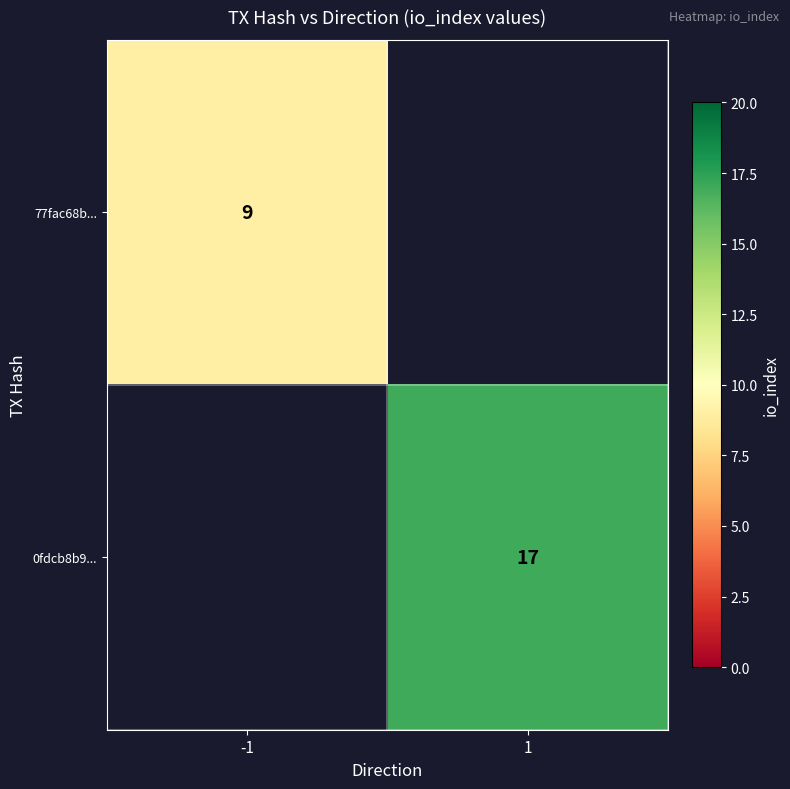

What is the smallest value displayed?

9.0